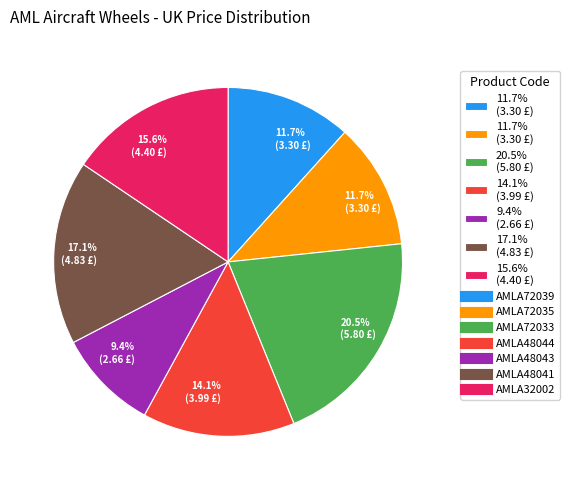

How many segments does this pie chart have?

7